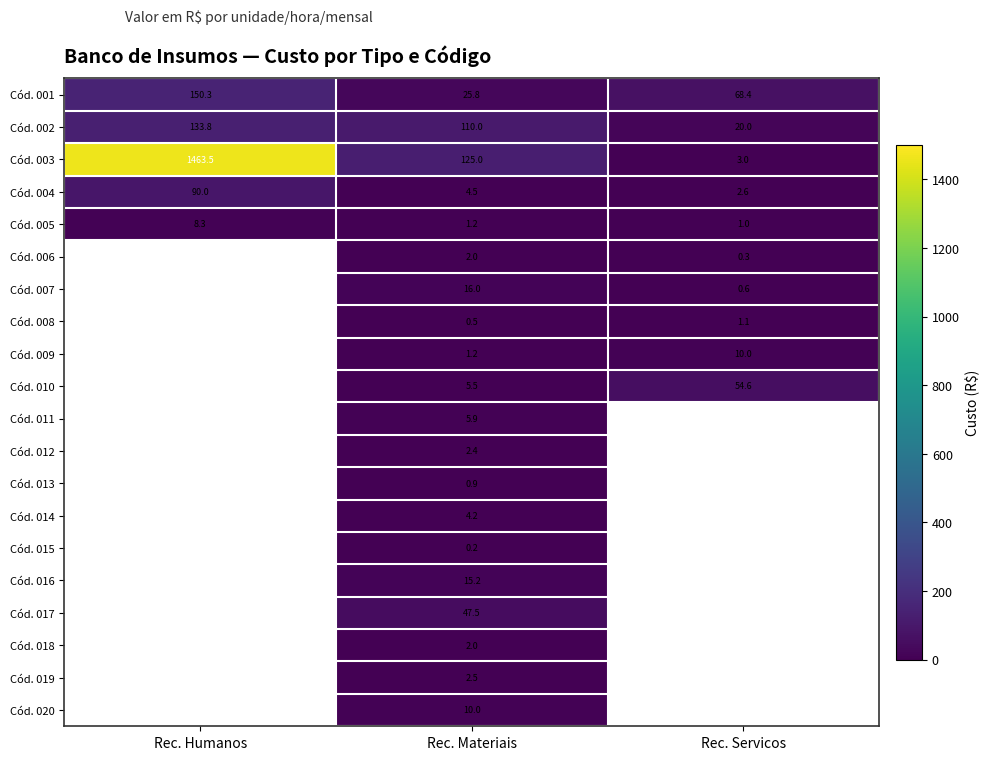

At how many categories does at least one series exceed 880?

1